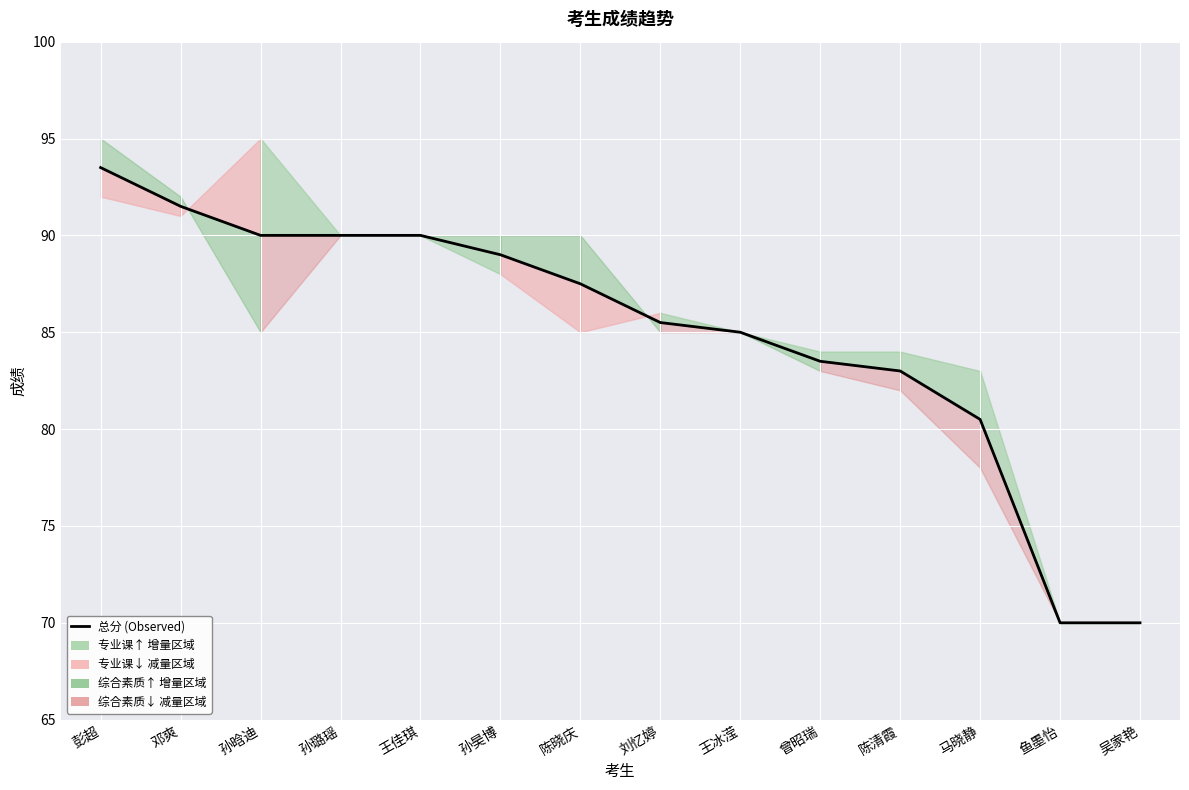

Reading left to right, extract all data points from this chart.

彭超=93.5	邓爽=91.5	孙晗迪=90.0	孙璐瑶=90.0	王佳琪=90.0	孙昊博=89.0	陈晓庆=87.5	刘忆婷=85.5	王冰滢=85.0	曾昭瑞=83.5	陈清霞=83.0	马晓静=80.5	鱼墨怡=70.0	吴家艳=70.0